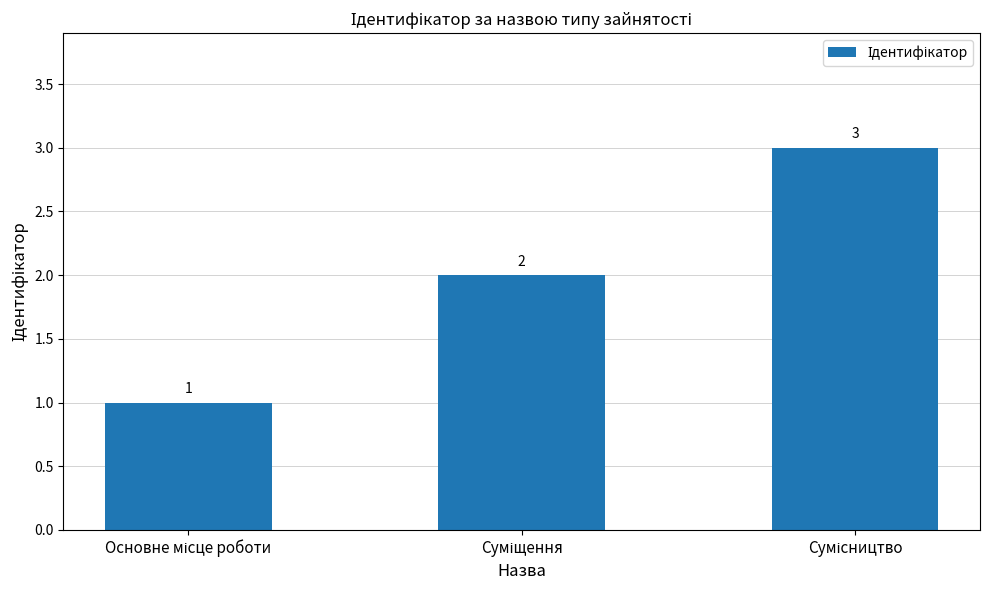

Count the values in the range 1 to 3.

3